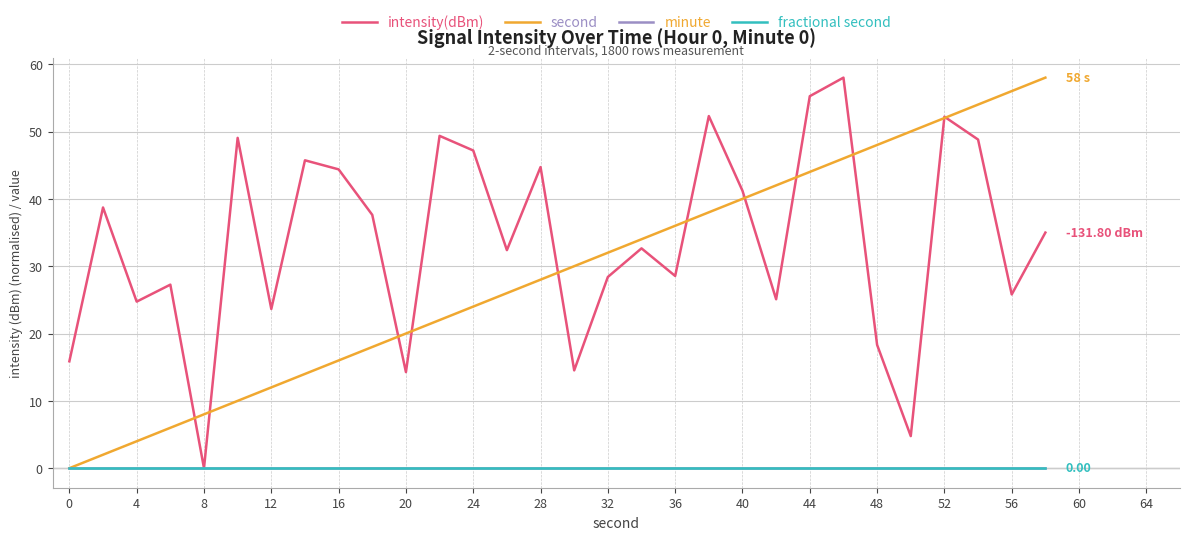

Does the chart display data point markers on the line(s)?

No